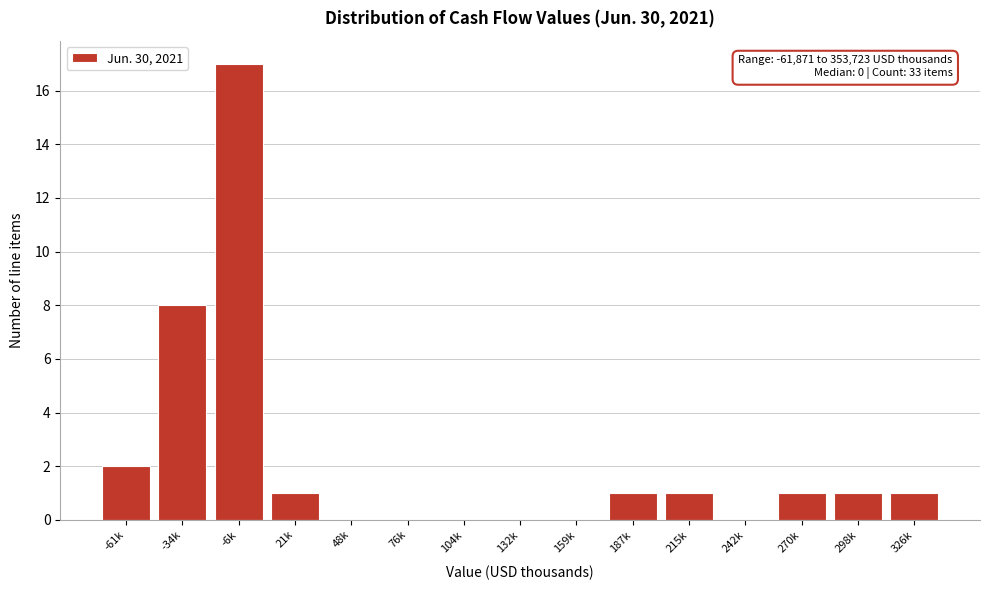

Reading left to right, list all the values displayed in this chart.

-61k=2	-34k=8	-6k=17	21k=1	48k=0	76k=0	104k=0	132k=0	159k=0	187k=1	215k=1	242k=0	270k=1	298k=1	326k=1